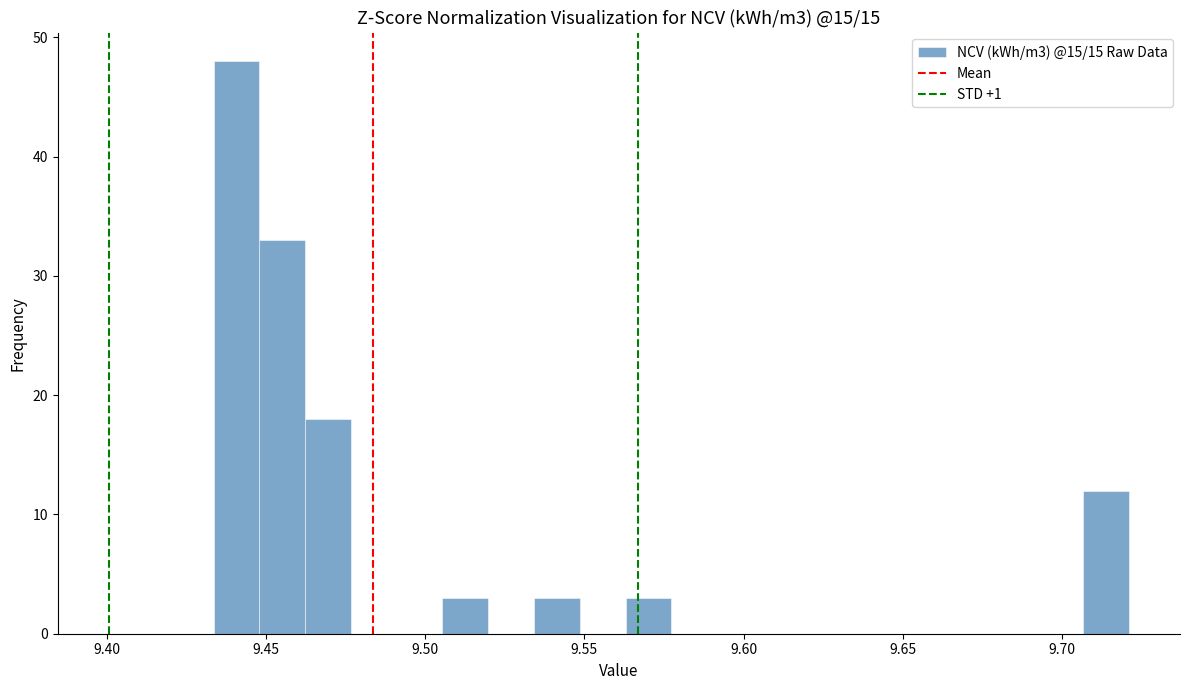

Around what value on the x-axis is the tallest bar? Give the approximate position of its centre, as read against the axis.

9.440